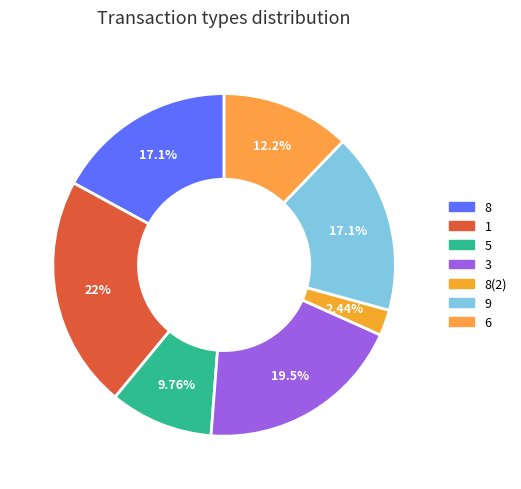

Does any single category account for the majority?

No